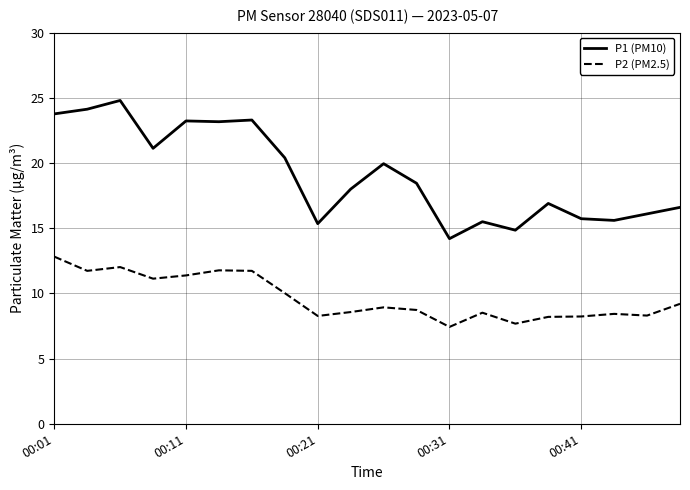

List the series in order of their overall mean, lowest first.

P2 (PM2.5), P1 (PM10)